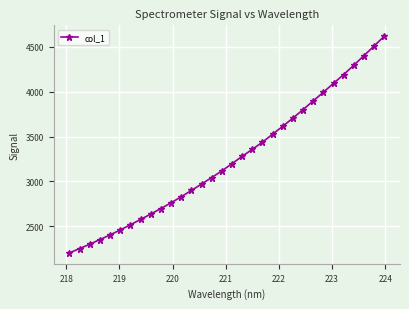

What is the value of the 18th point from the left?

3280.1